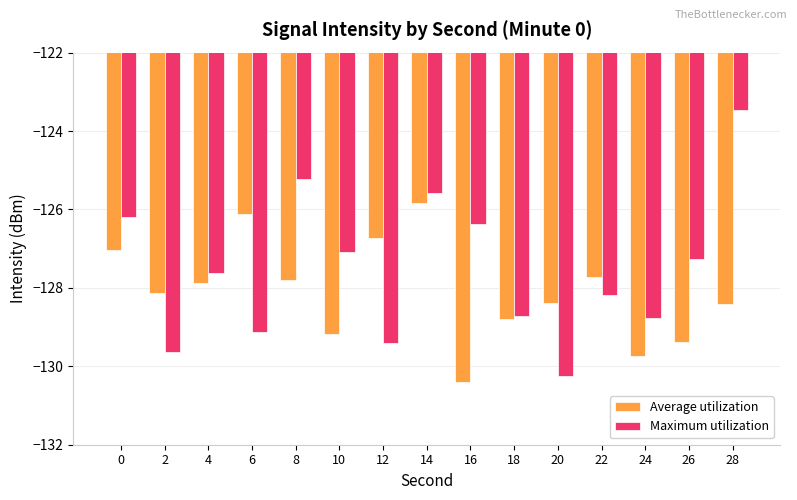

What is the maximum value shown in the chart?

-123.5